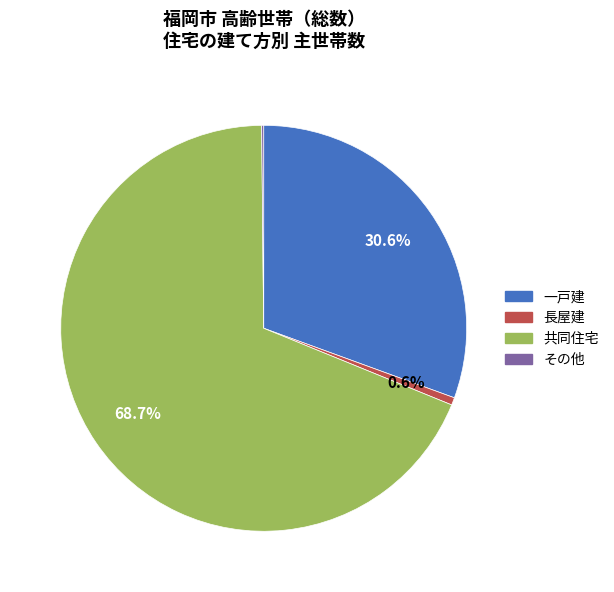

What is the largest slice in the pie chart?

共同住宅